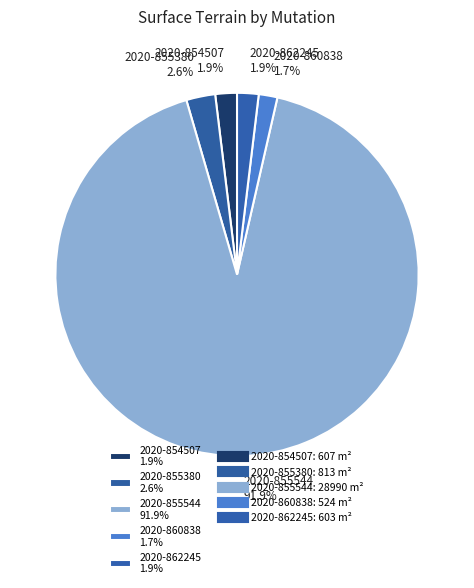

Does any single category account for the majority?

Yes